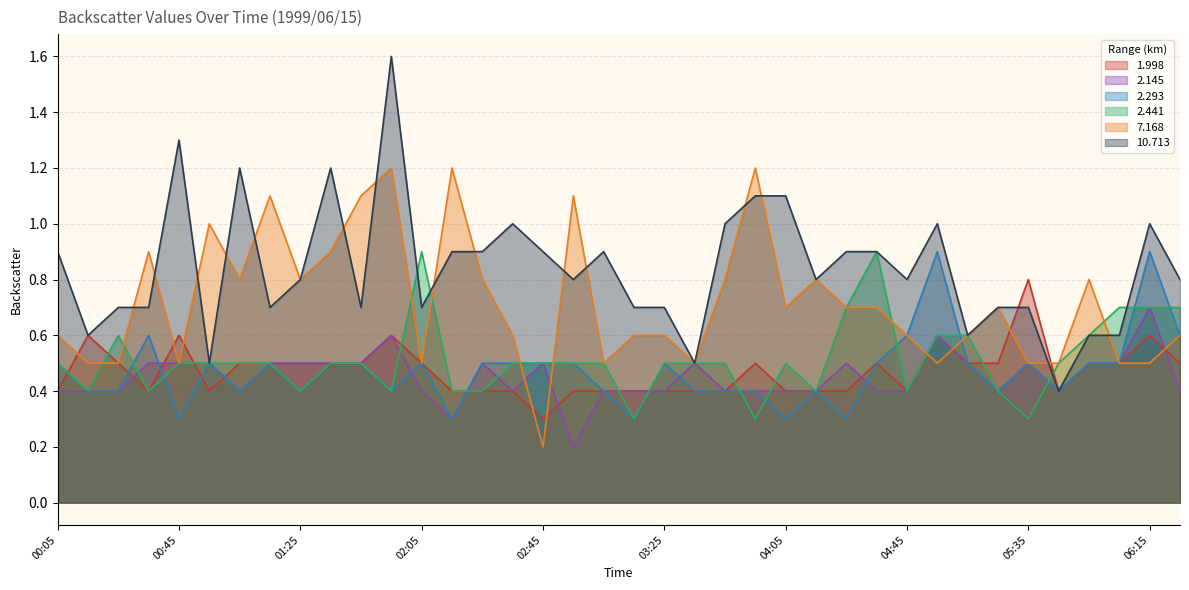

How many intersections are there between 2.145 and 1.998?

8